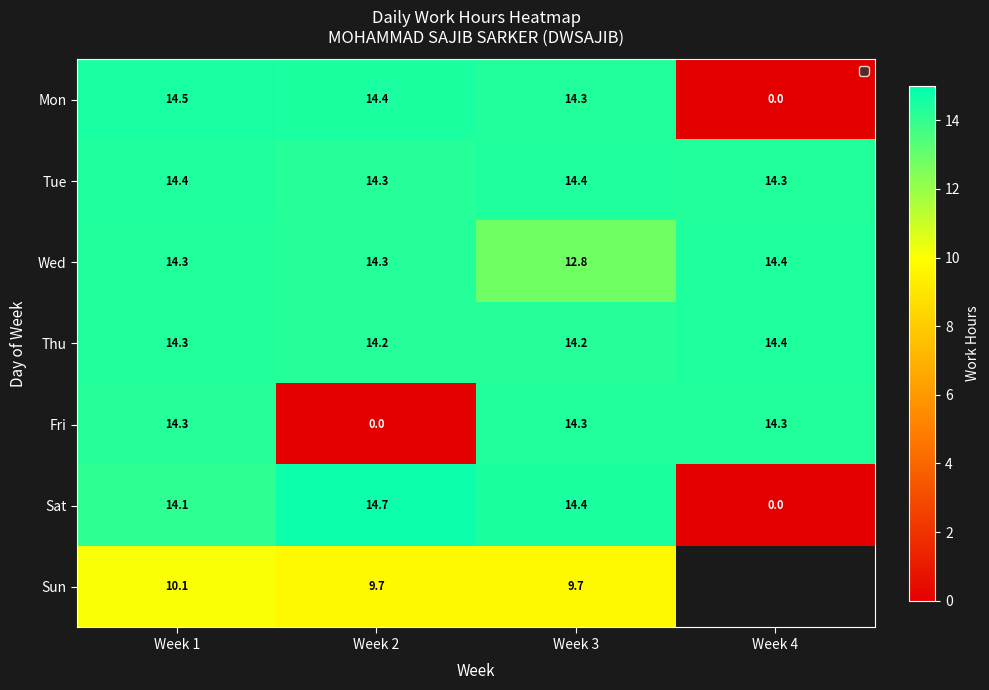

How many positive values does the Fri series have?

3